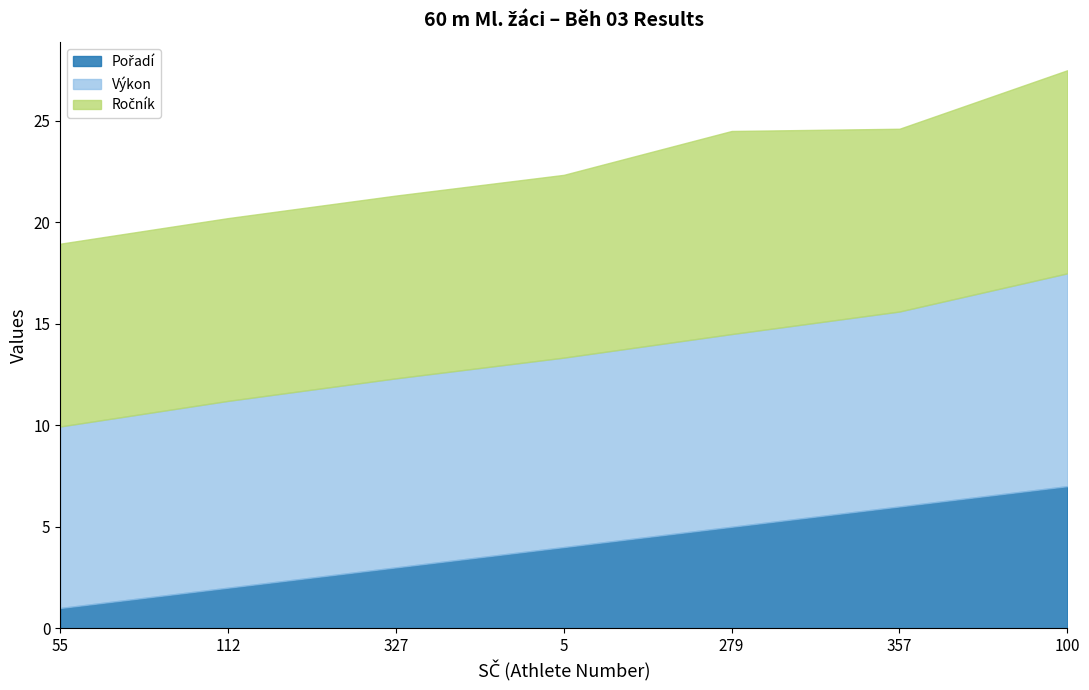

What is the sum of all Výkon values?

66.3